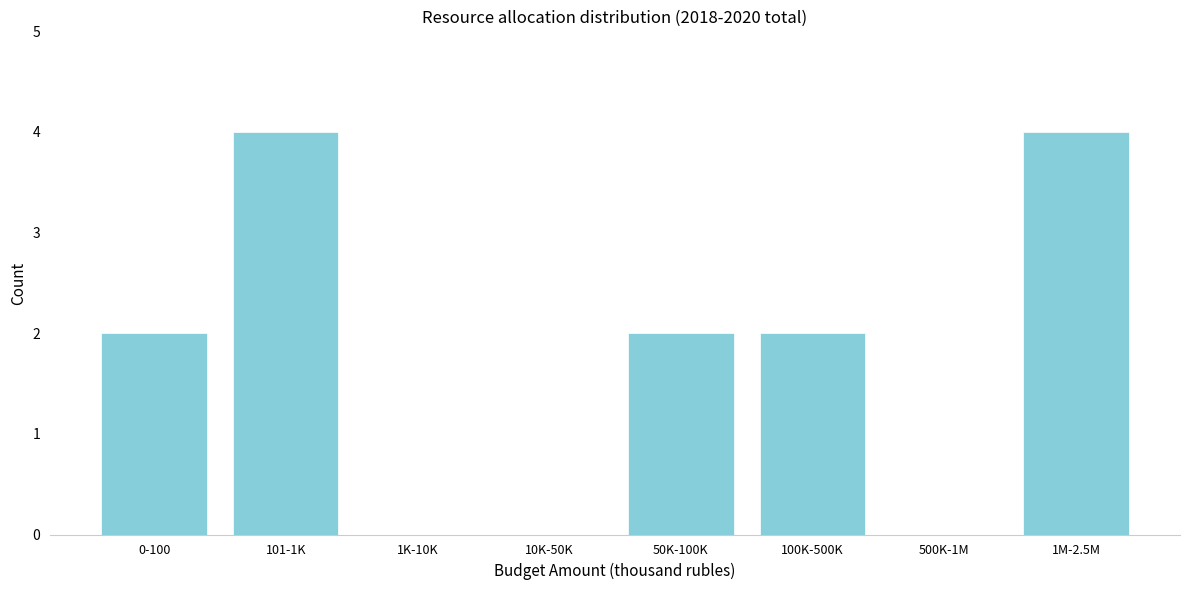

Reading left to right, what are all the values shown in this chart?

0-100=2	101-1K=4	1K-10K=0	10K-50K=0	50K-100K=2	100K-500K=2	500K-1M=0	1M-2.5M=4